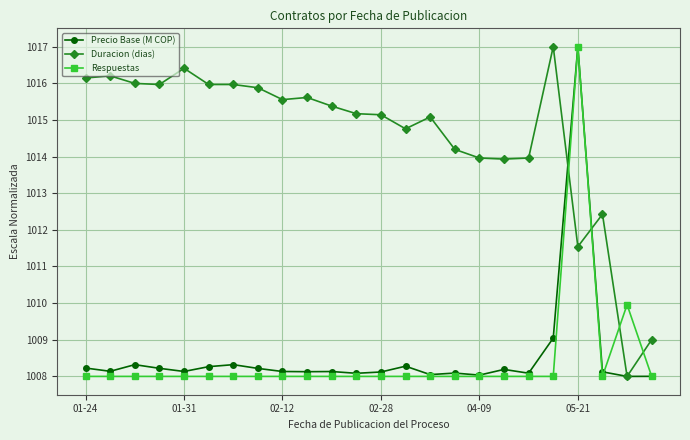

True or false: Duracion (dias) has more than 1 interior local peaks.

True